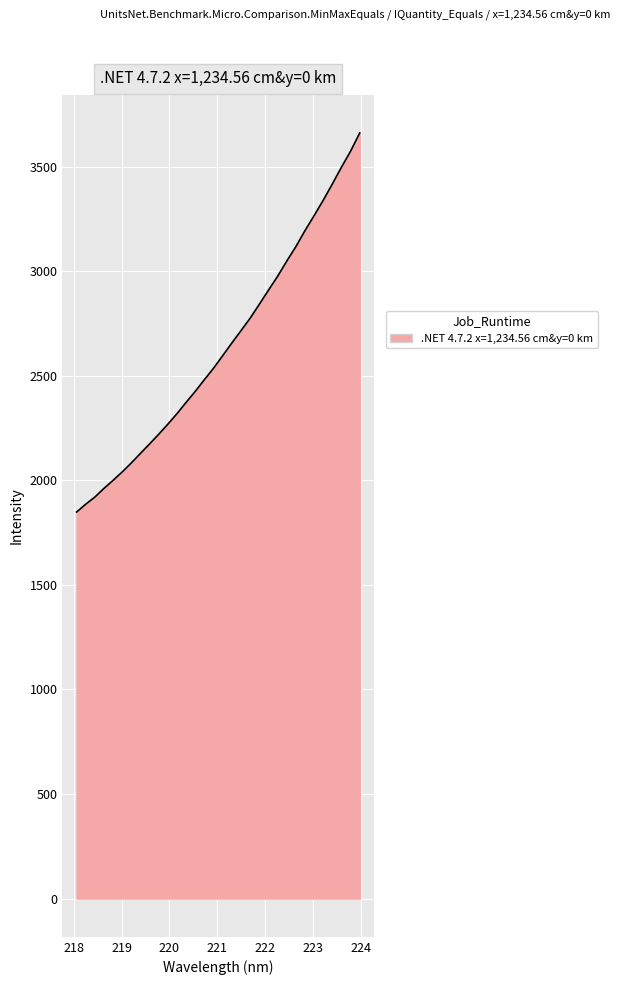

What is the greatest value displayed?

3660.7